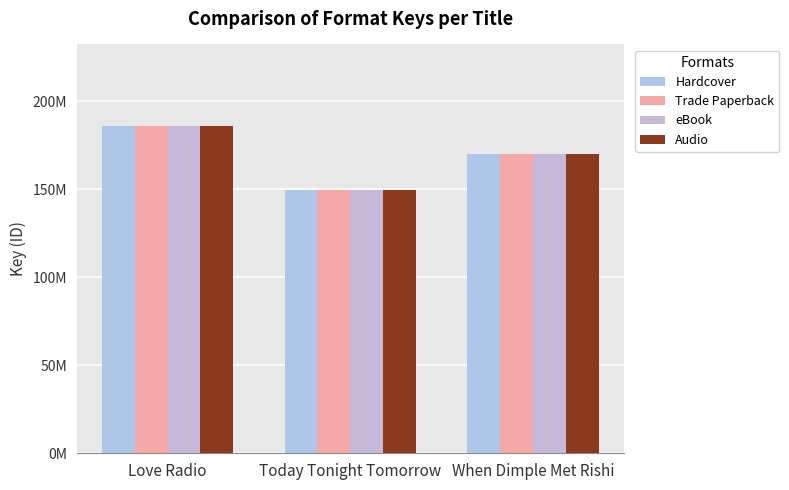

Which series has the largest total across all categories?

Hardcover